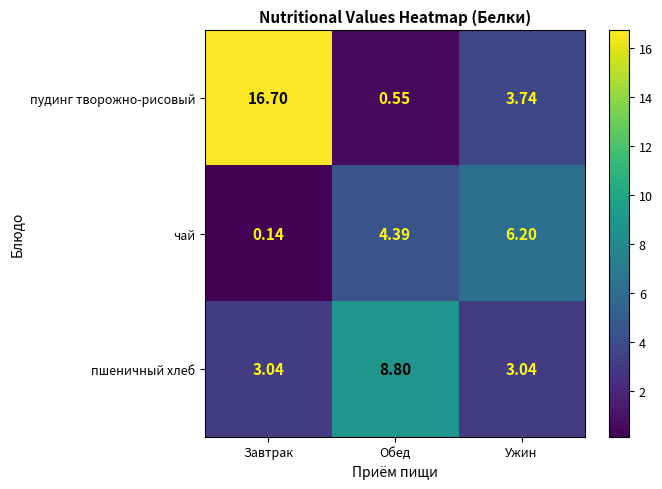

Which category has the highest value across all series?

Завтрак